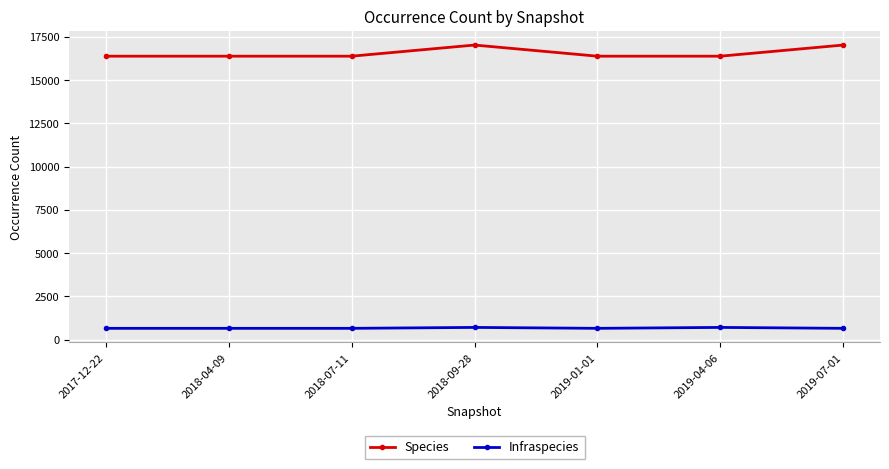

How many data points in Species are above 16391?

2